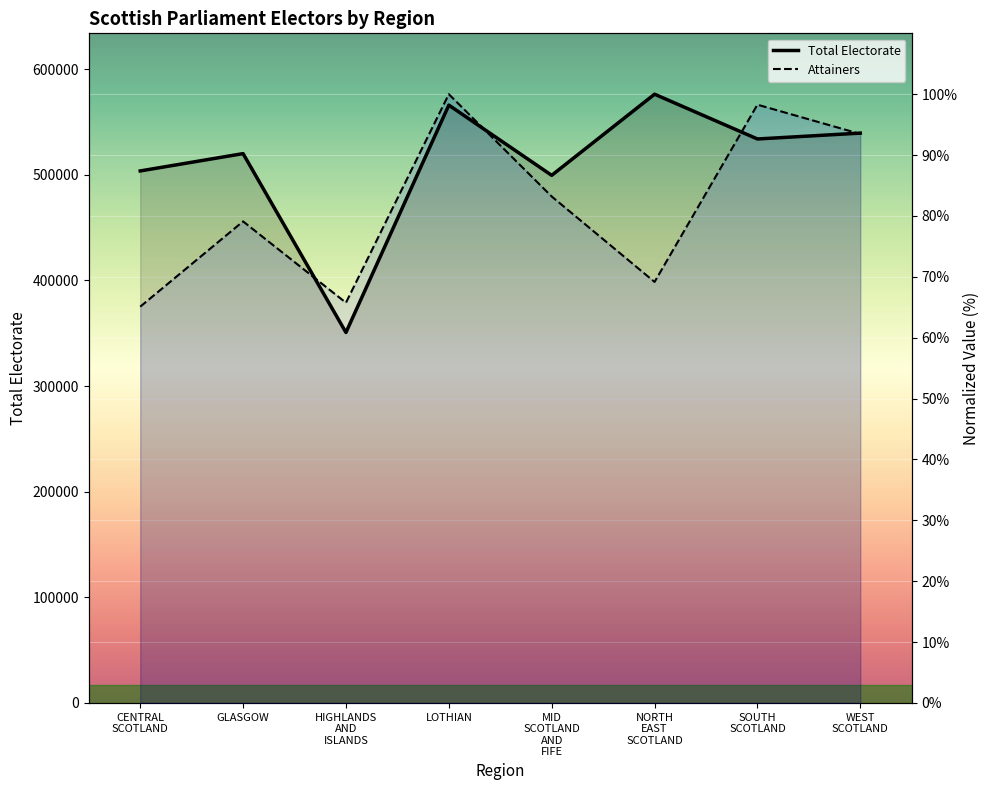

What is the average value of the Attainers series?

81.8